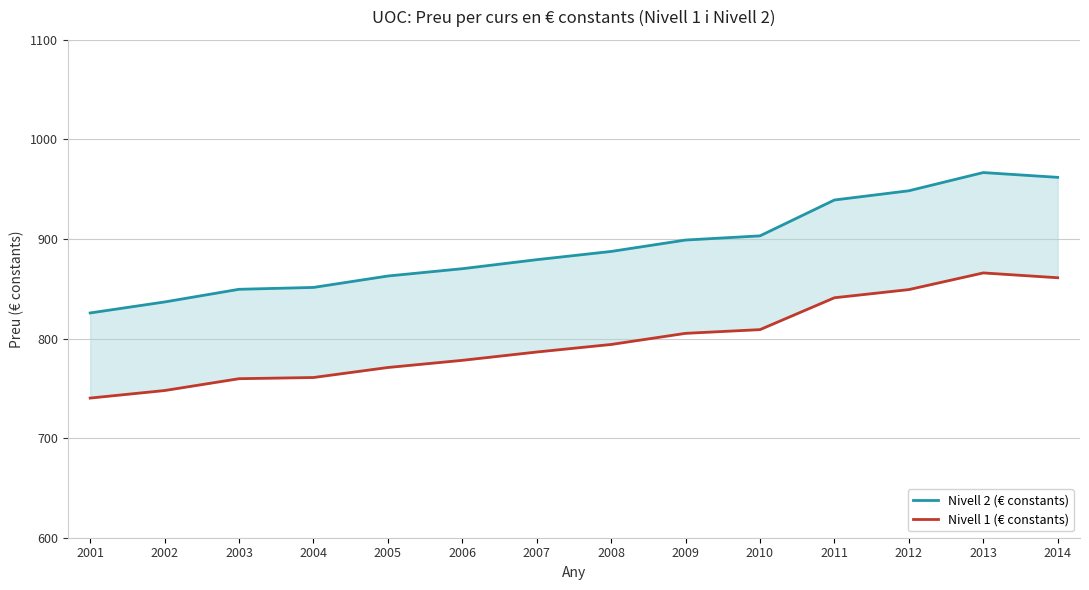

Which series has the widest spread of values?

Nivell 2 (€ constants)